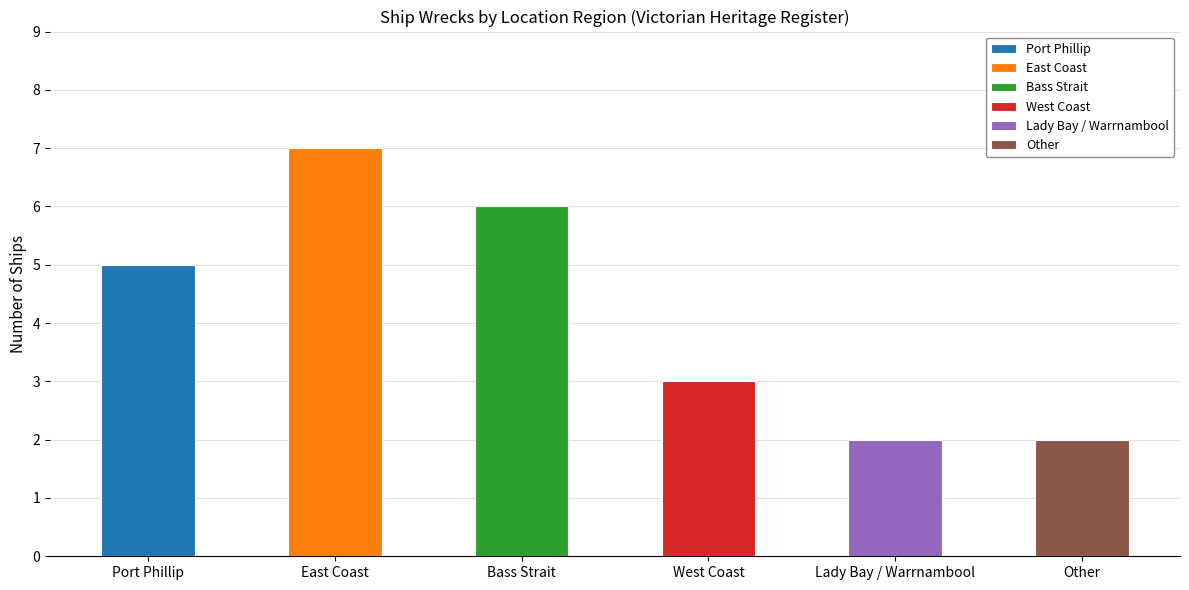

What is the difference between the values at West Coast and East Coast?

4